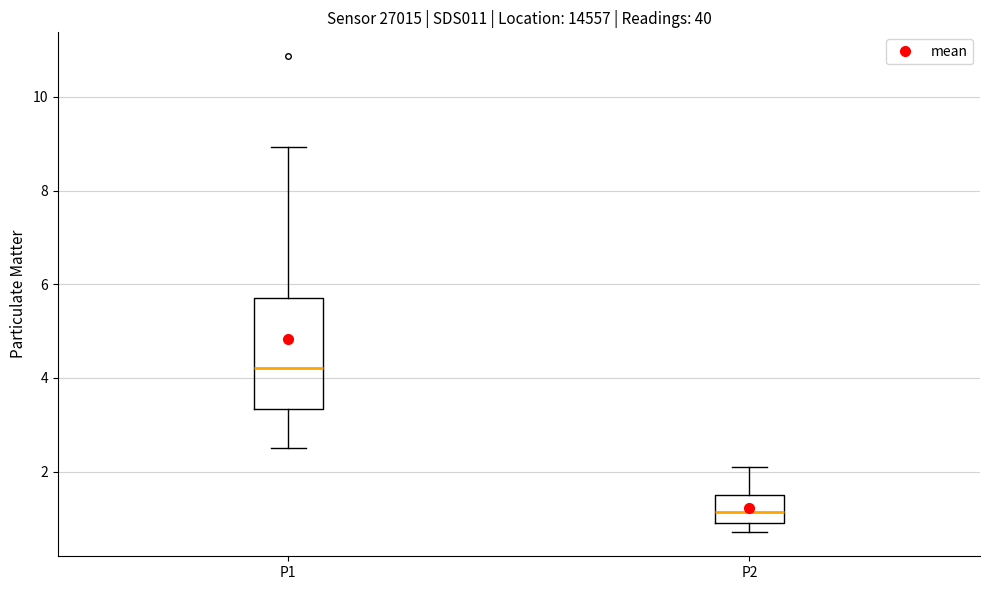

Reading left to right, read every box against the y-axis: the position of its median line, the range the box covers, and the ends of its whiskers. The values are not printed on the chart, so give them approximately, as read against the axis.

P1: median 4.2, box 3.4 to 5.8, whiskers 2.6 to 9.0
P2: median 1.2, box 1.0 to 1.6, whiskers 0.8 to 2.2